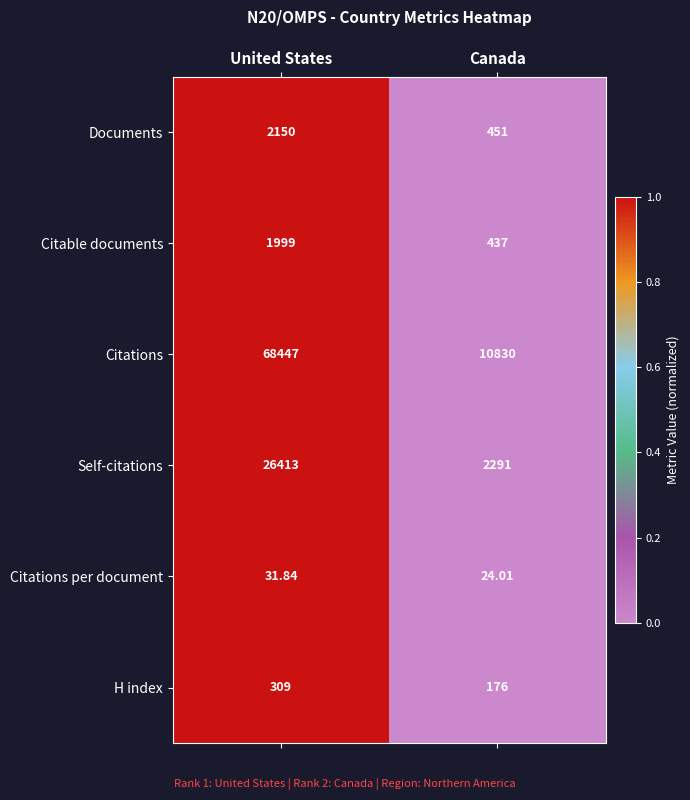

Which category has the highest value across all series?

United States